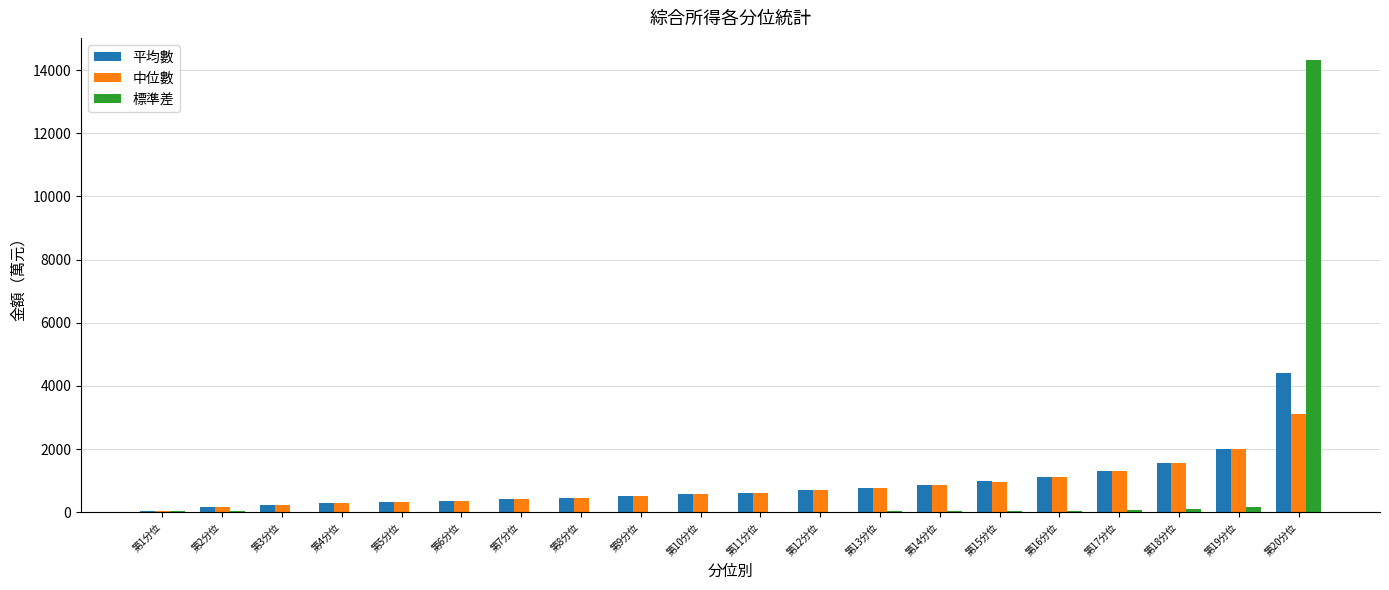

Which category has the highest value across all series?

第20分位